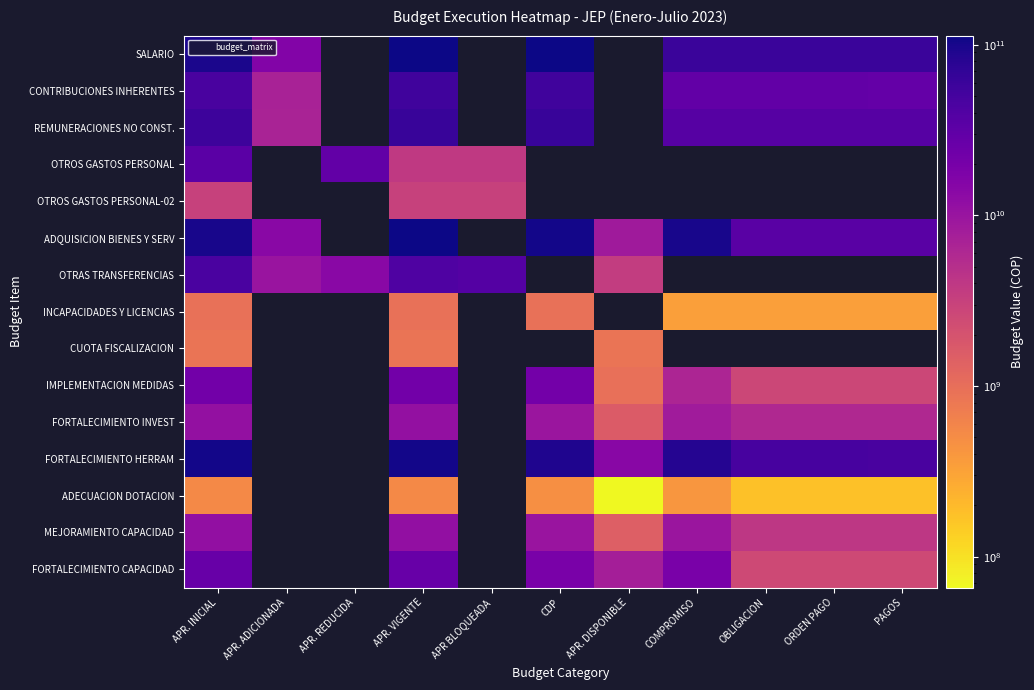

Which category has the lowest value across all series?

APR. DISPONIBLE